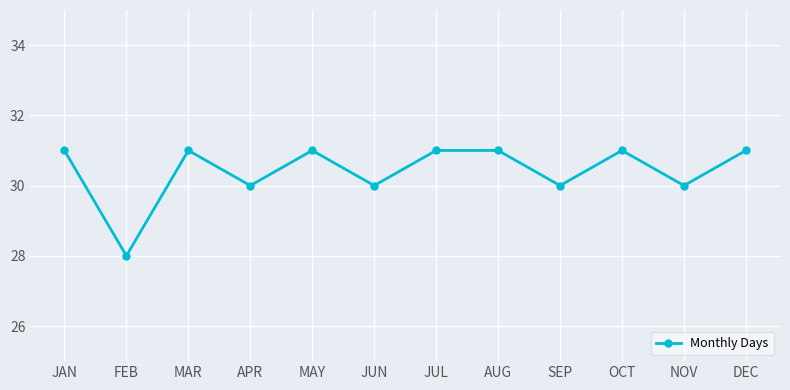

Reading right to left, list all the values displayed in this chart.

31	30	31	30	31	31	30	31	30	31	28	31